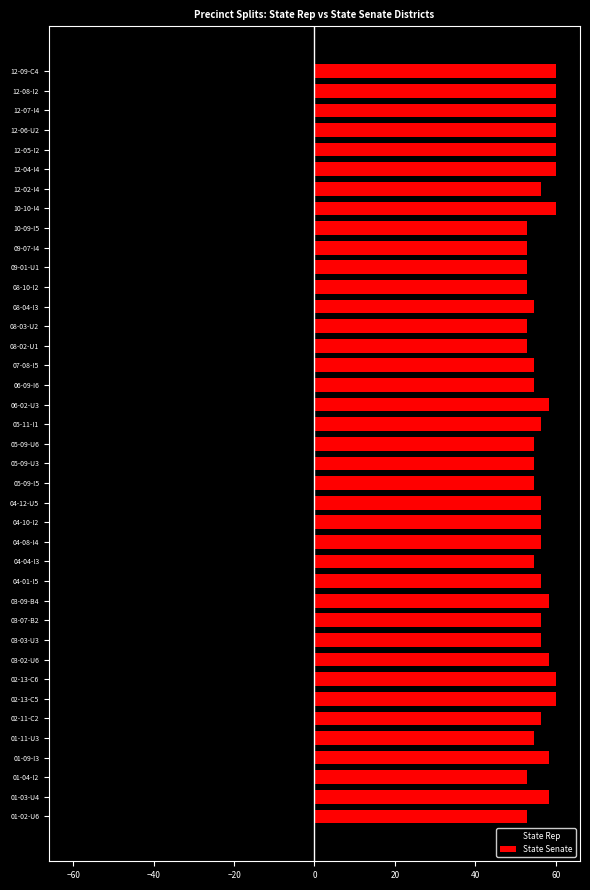

What is the value of the State Senate bar at the 32nd from the left?

60.0